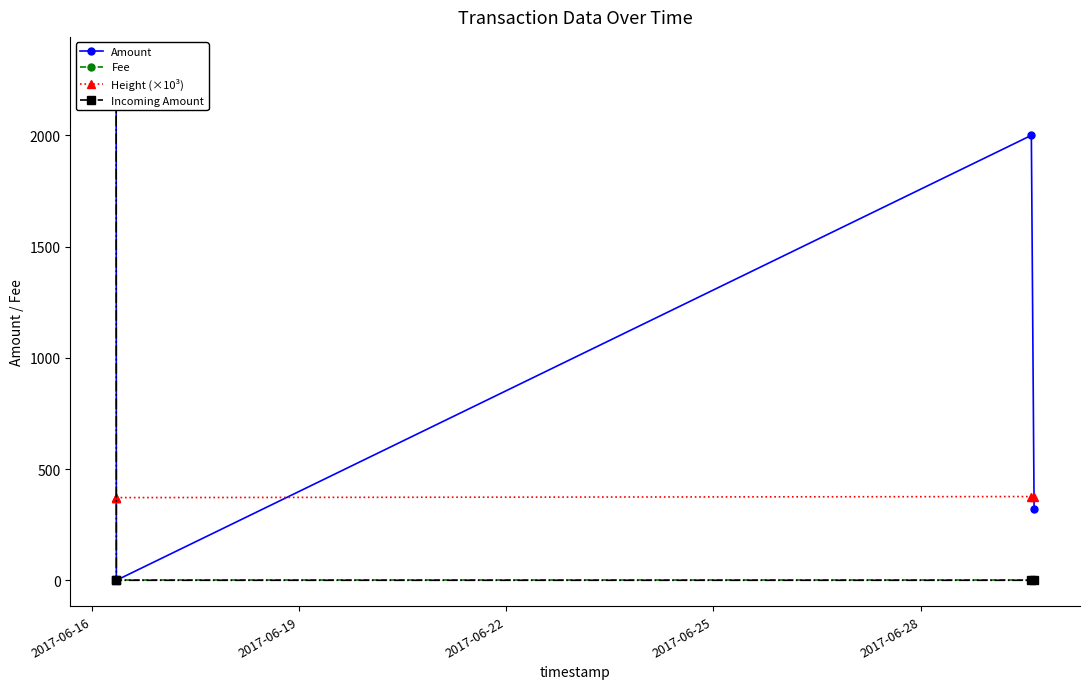

True or false: Height (×10³) has more than 2 interior local peaks.

False